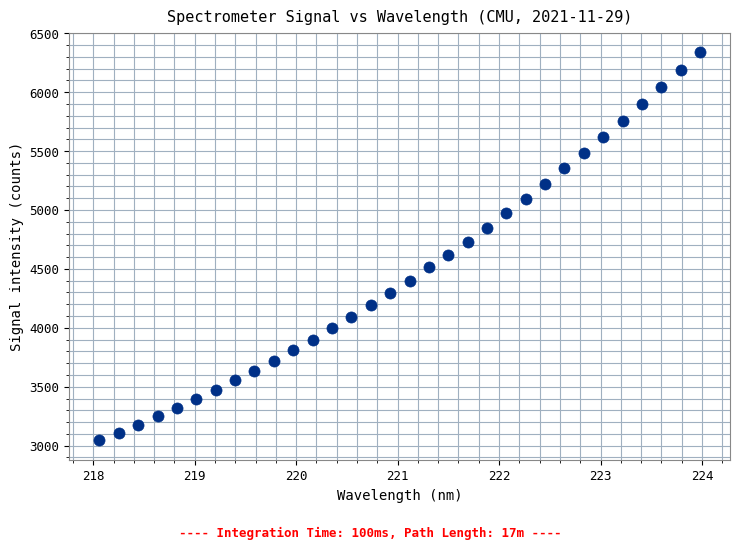

What is the range of X values (max minus min)?

5.9